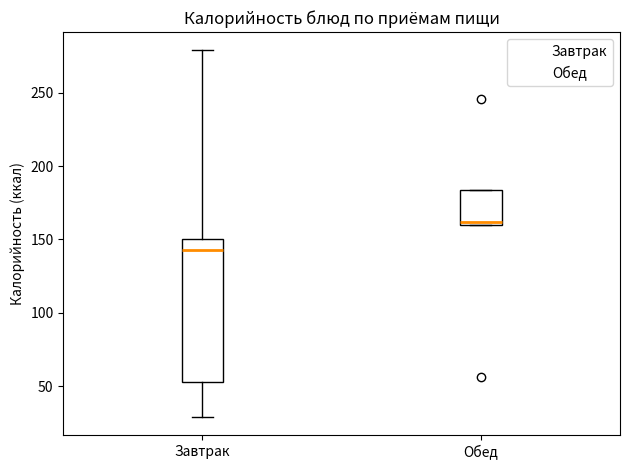

Reading left to right, read every box against the y-axis: the position of its median line, the range the box covers, and the ends of its whiskers. The values are not printed on the chart, so give them approximately, as read against the axis.

Завтрак: median 145, box 55 to 150, whiskers 30 to 280
Обед: median 160 (just above the box's lower edge), box 160 to 185, whiskers 160 to 185